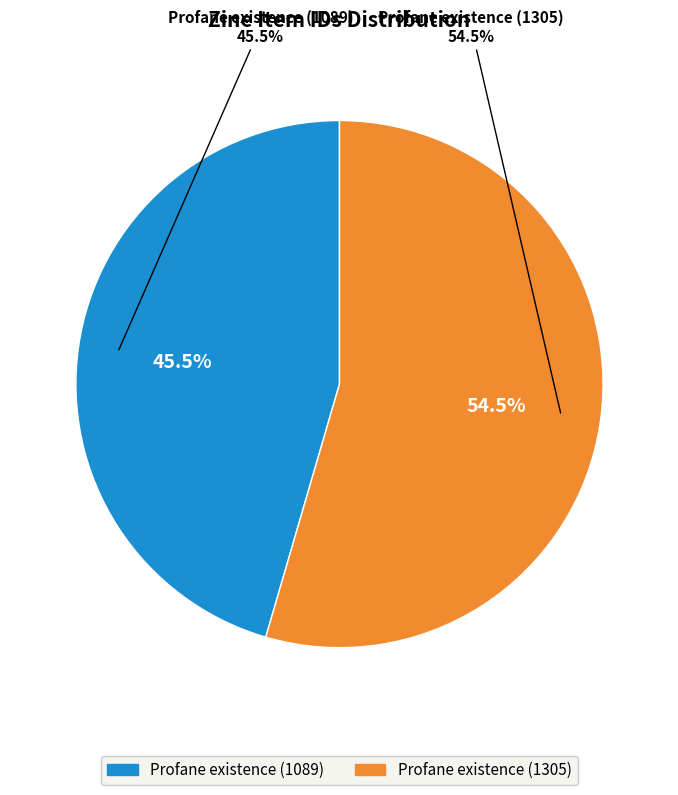

Is the sum of Profane existence (1305) and Profane existence (1089) greater than half?

Yes